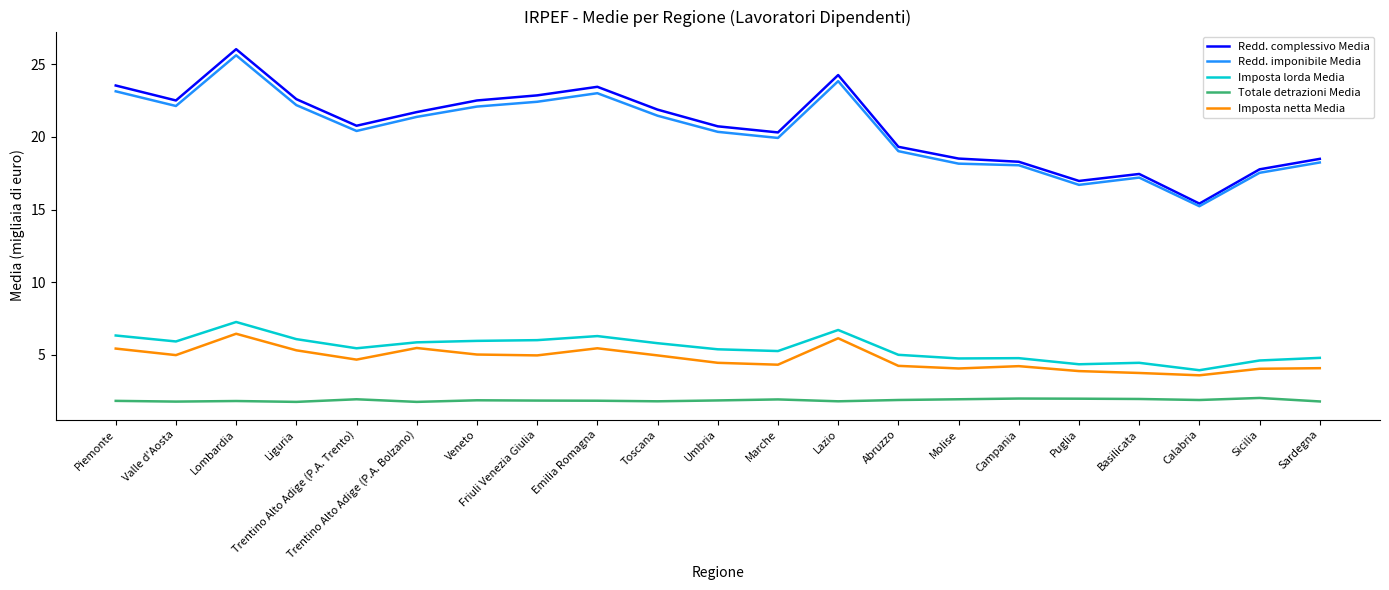

True or false: Redd. complessivo Media and Imposta lorda Media cross at least once.

False